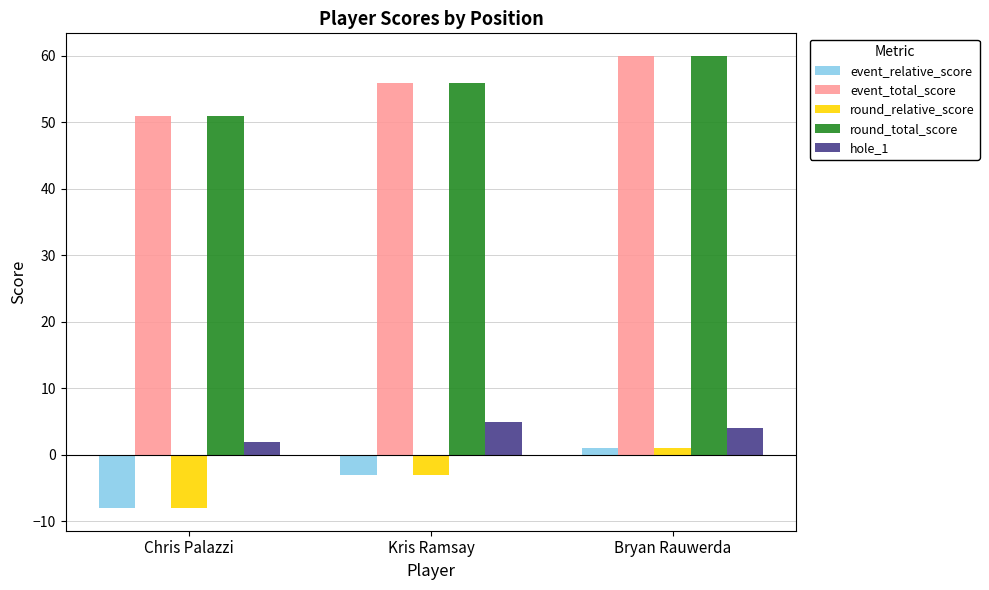

How many groups of bars are there?

3